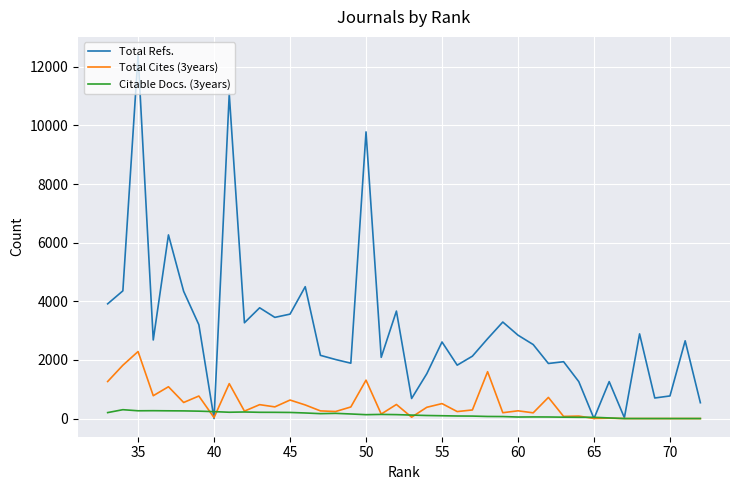

The value of Total Cites (3years) at 15 is 519. True or false?

False